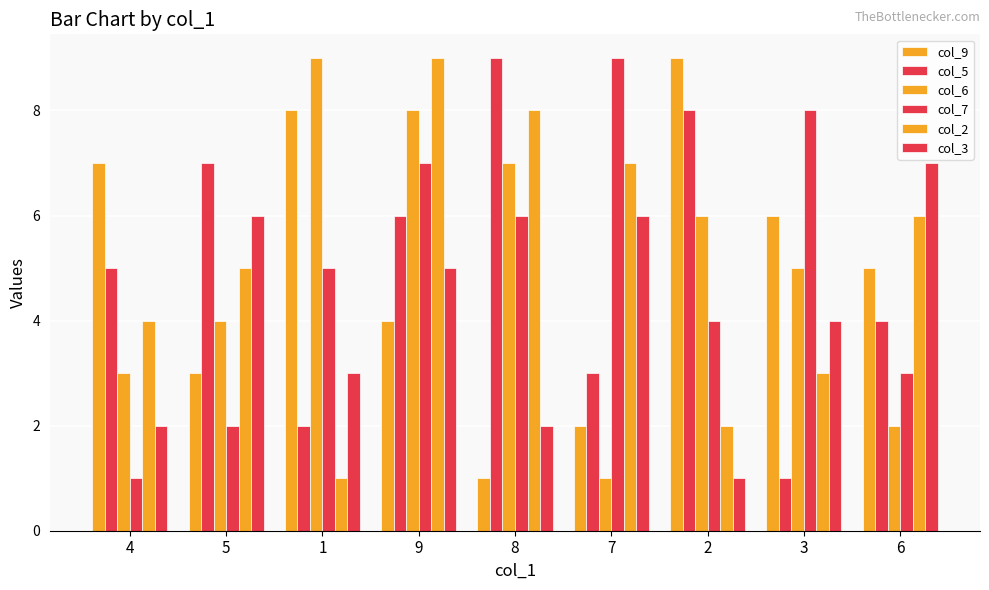

How many bars are there in each group?

6